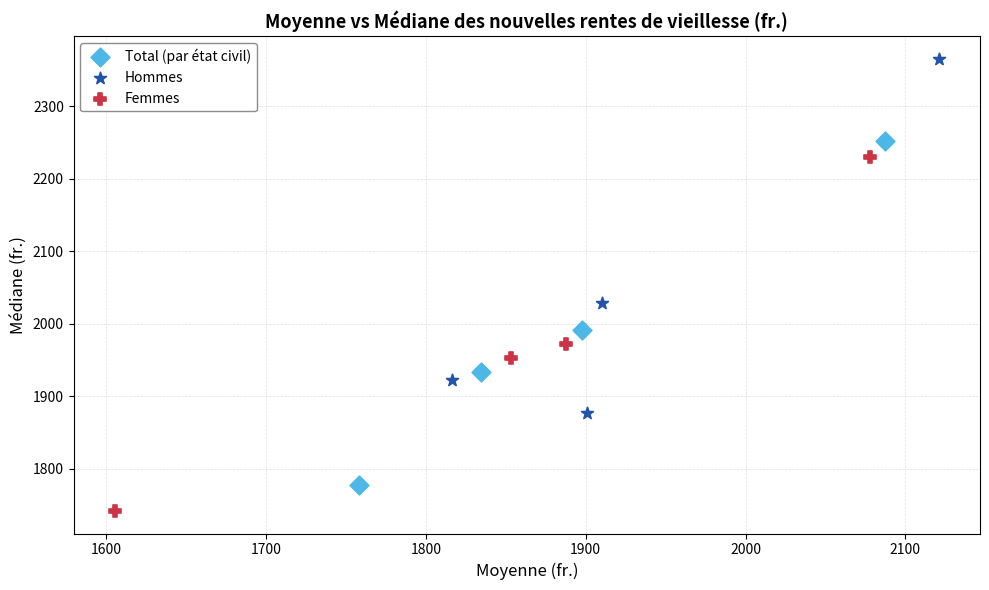

Which series contains the highest Y value?

Hommes